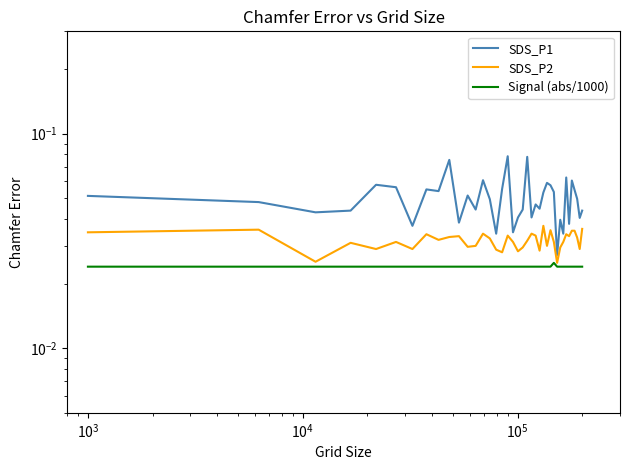

What is the maximum value shown in the chart?

0.1